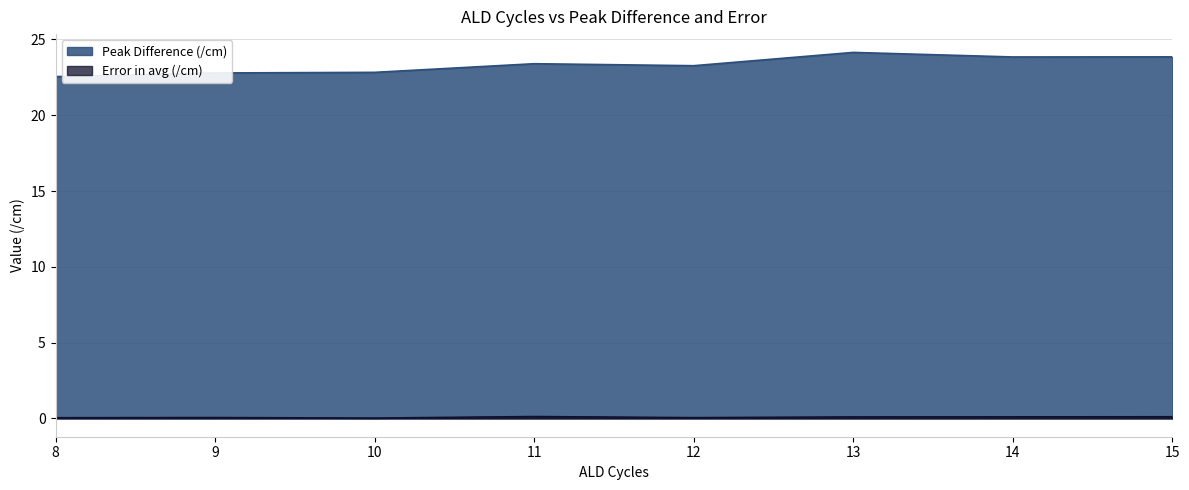

How many distinct data groups are displayed?

2